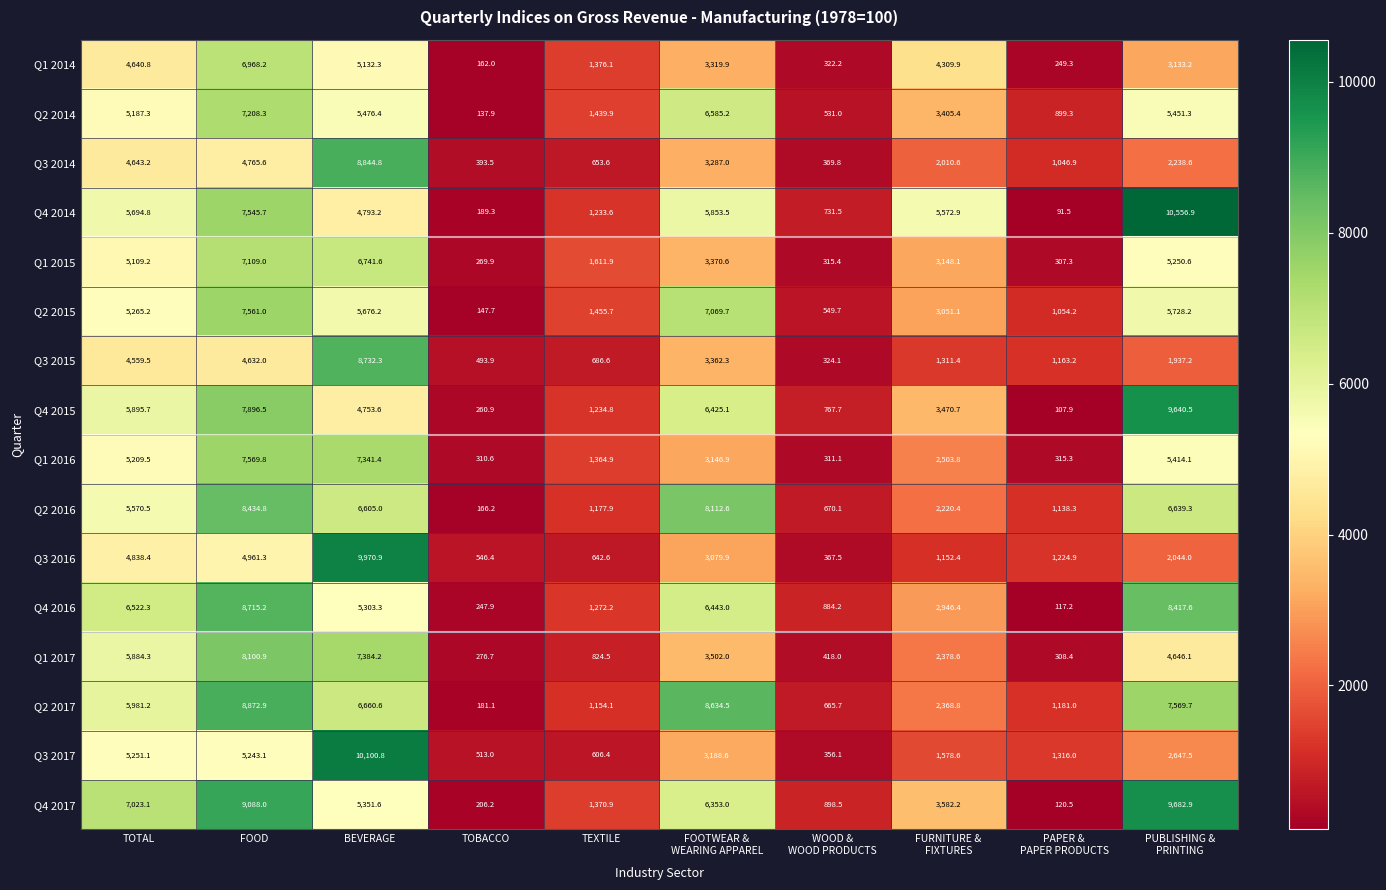

Which series has the largest total across all categories?

Q4 2017